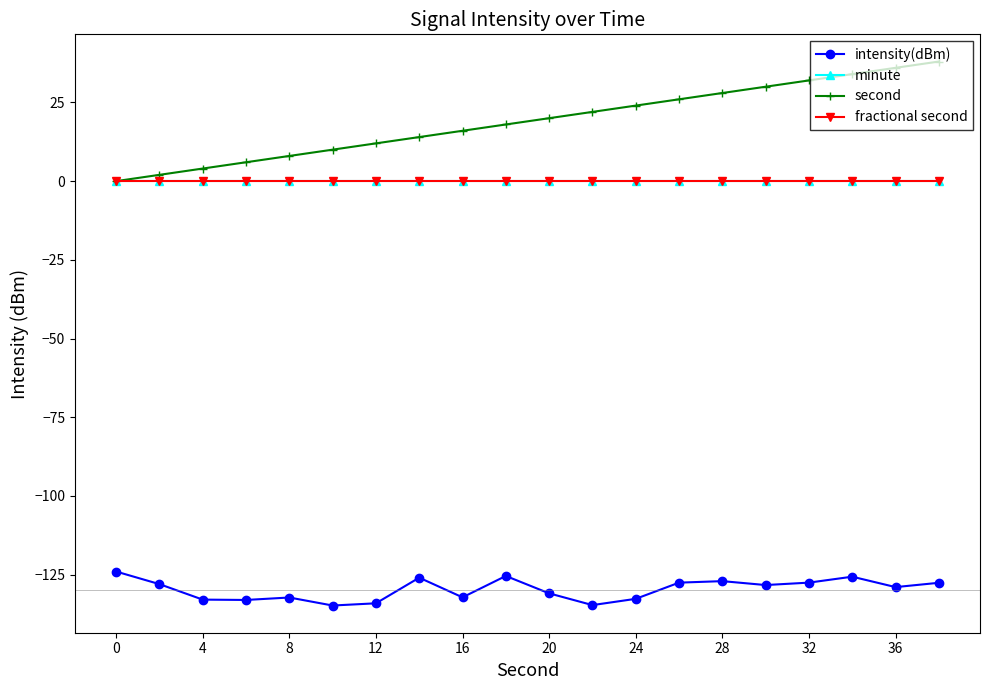

Is this an area chart (filled region under the line)?

No